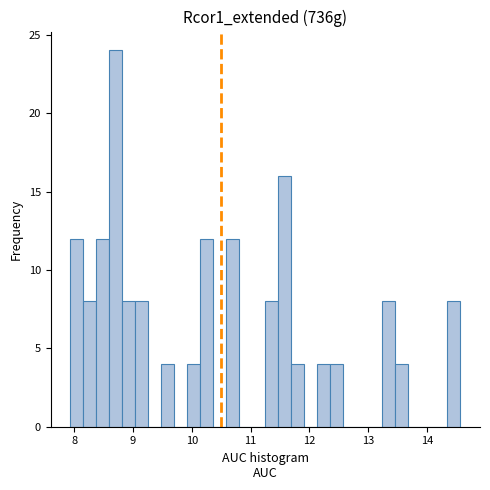

Around what value on the x-axis is the tallest bar? Give the approximate position of its centre, as read against the axis.

8.7